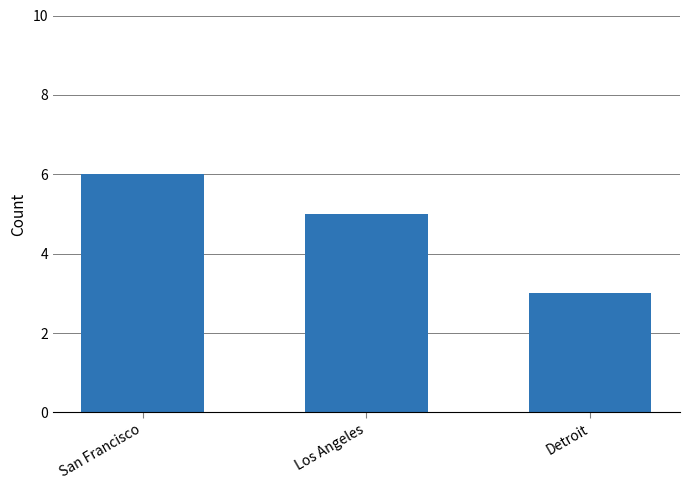

What is the difference between the values at San Francisco and Los Angeles?

1